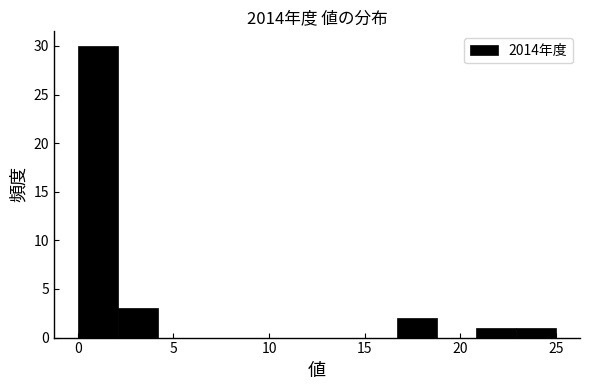

How tall is the bar that spans 2.0 to 4.0 on the x-axis? Neither the bar edges nor the heights are printed on the chart, so give them approximately, as read against the axes.

3